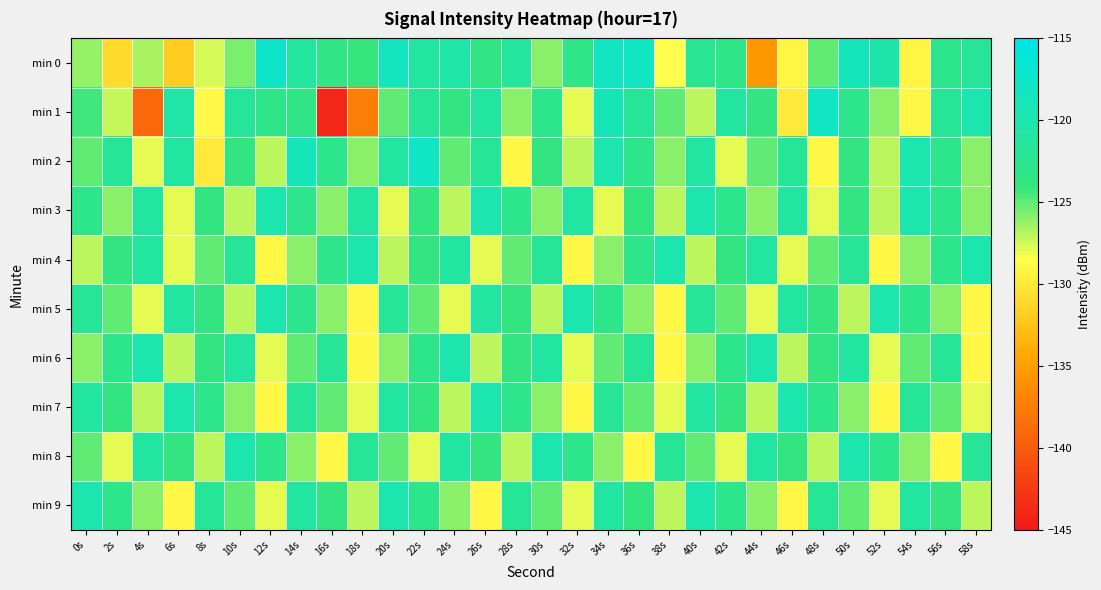

Between 58s and 2s, which is larger?

58s